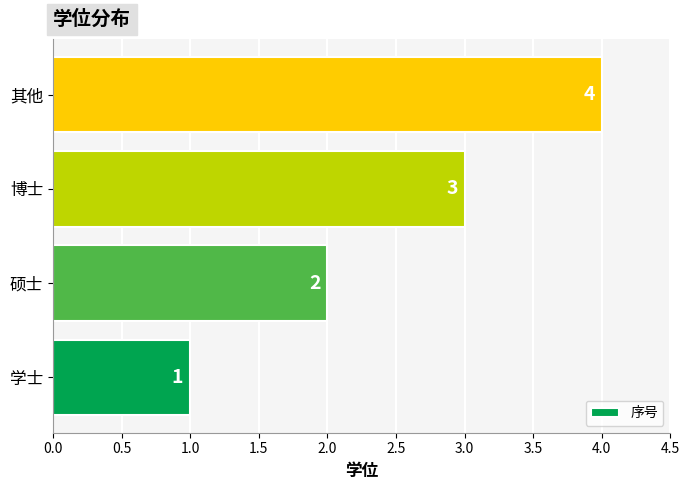

Does the chart contain any negative values?

No